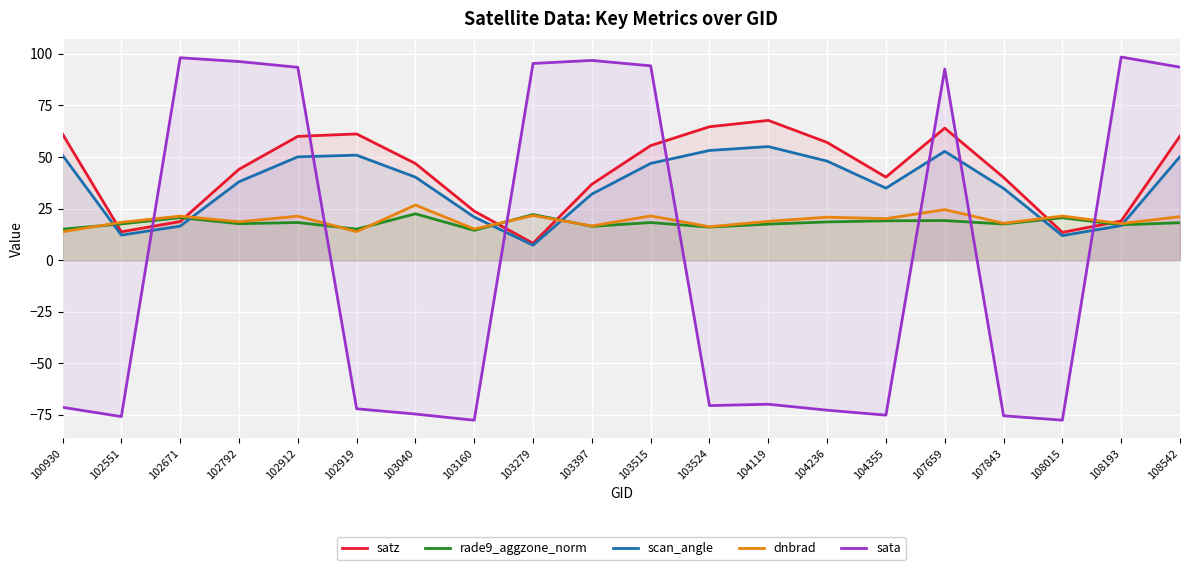

Rank the series by their maximum value, from lowest to highest.

rade9_aggzone_norm, dnbrad, scan_angle, satz, sata